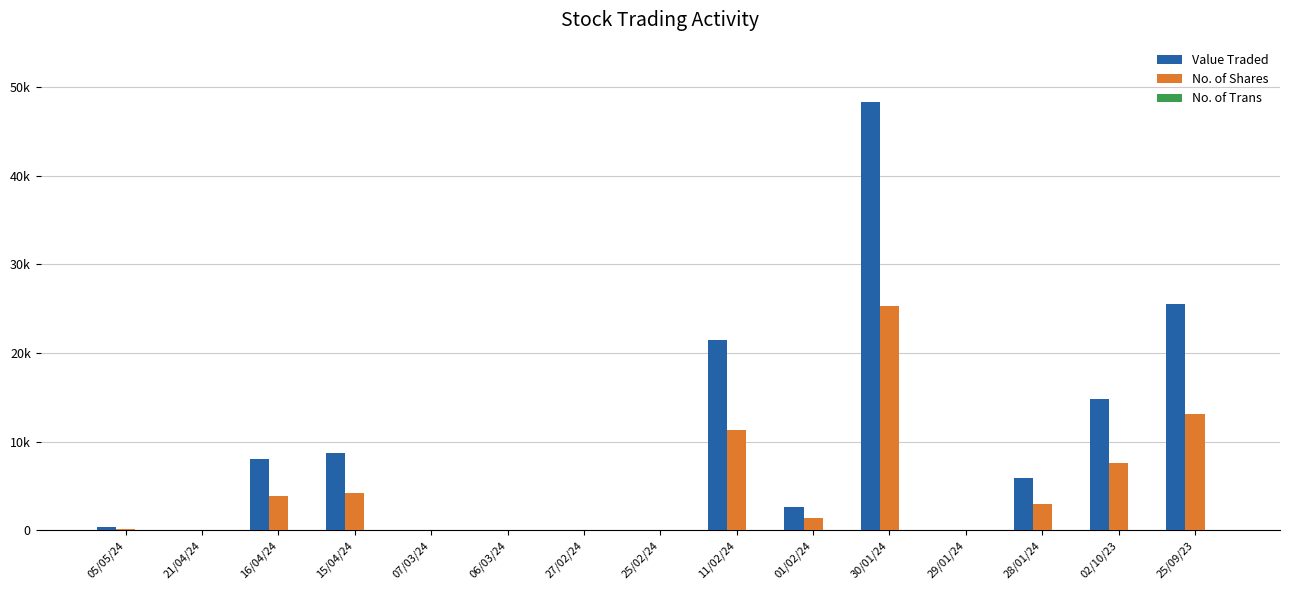

Which series has the largest range (max minus min)?

Value Traded